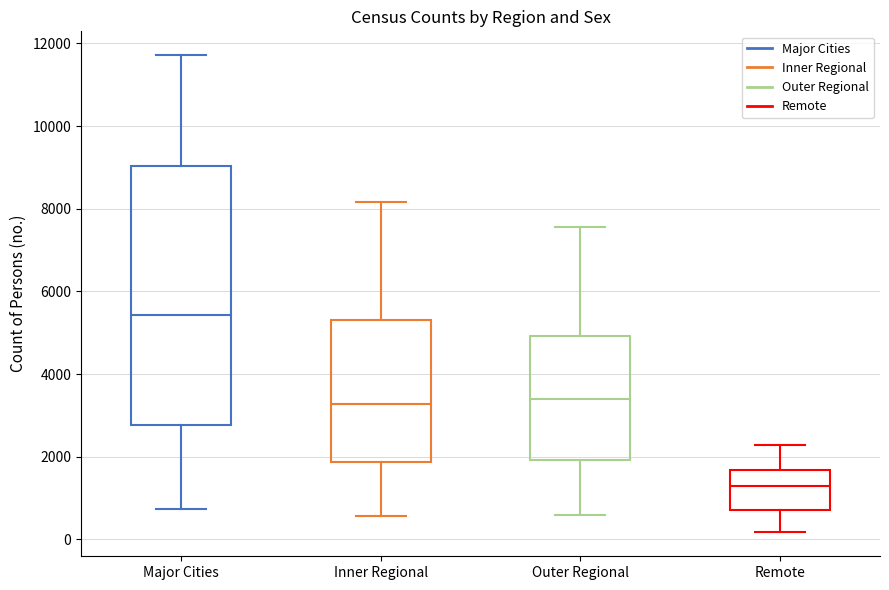

Reading left to right, read every box against the y-axis: the position of its median line, the range the box covers, and the ends of its whiskers. The values are not printed on the chart, so give them approximately, as read against the axis.

Major Cities: median 5400, box 2800 to 9000, whiskers 800 to 11800
Inner Regional: median 3200, box 1800 to 5400, whiskers 600 to 8200
Outer Regional: median 3400, box 2000 to 5000, whiskers 600 to 7600
Remote: median 1400, box 800 to 1600, whiskers 200 to 2200